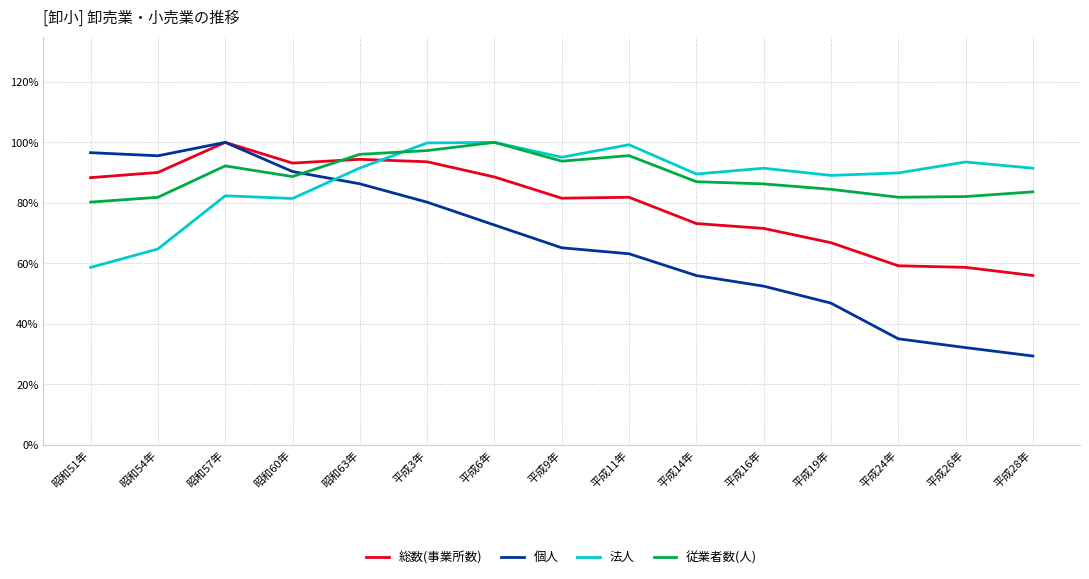

What is the label of the 14th point from the left?

平成26年